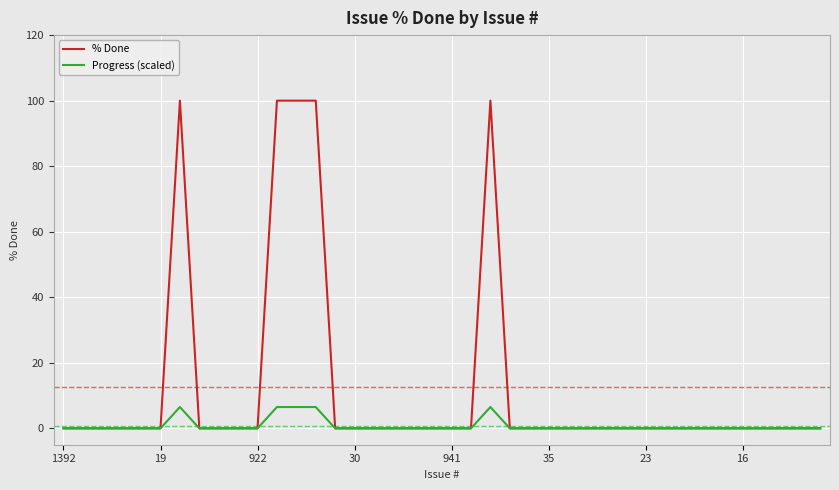

What is the highest value of the % Done series?

100.0